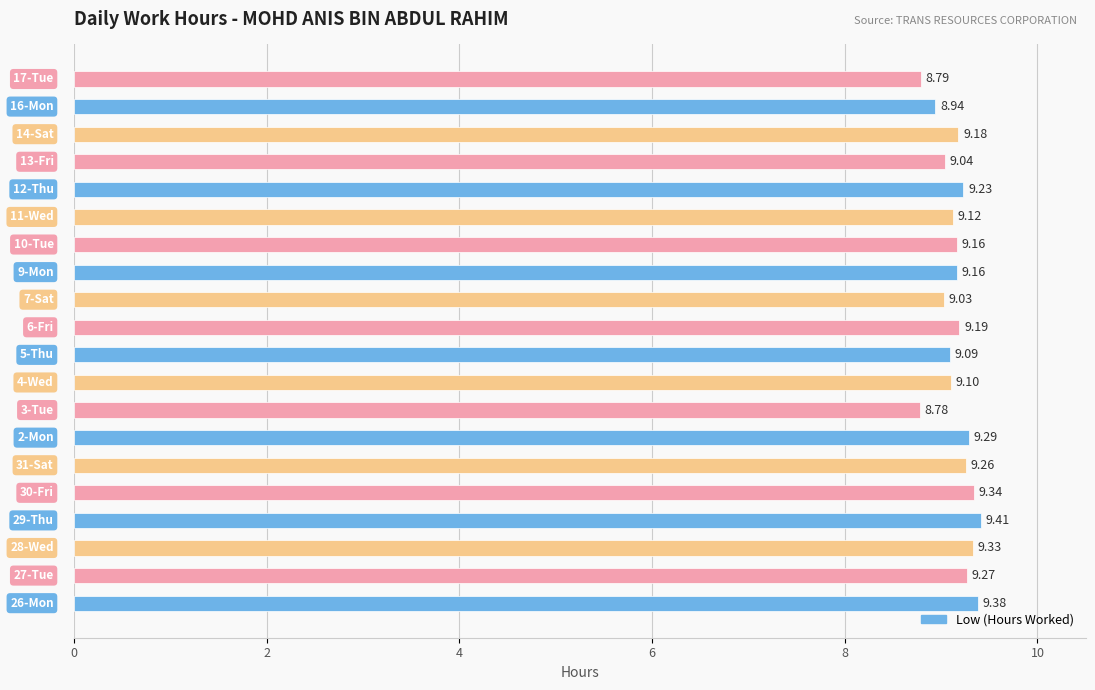

What is the average value?

9.2